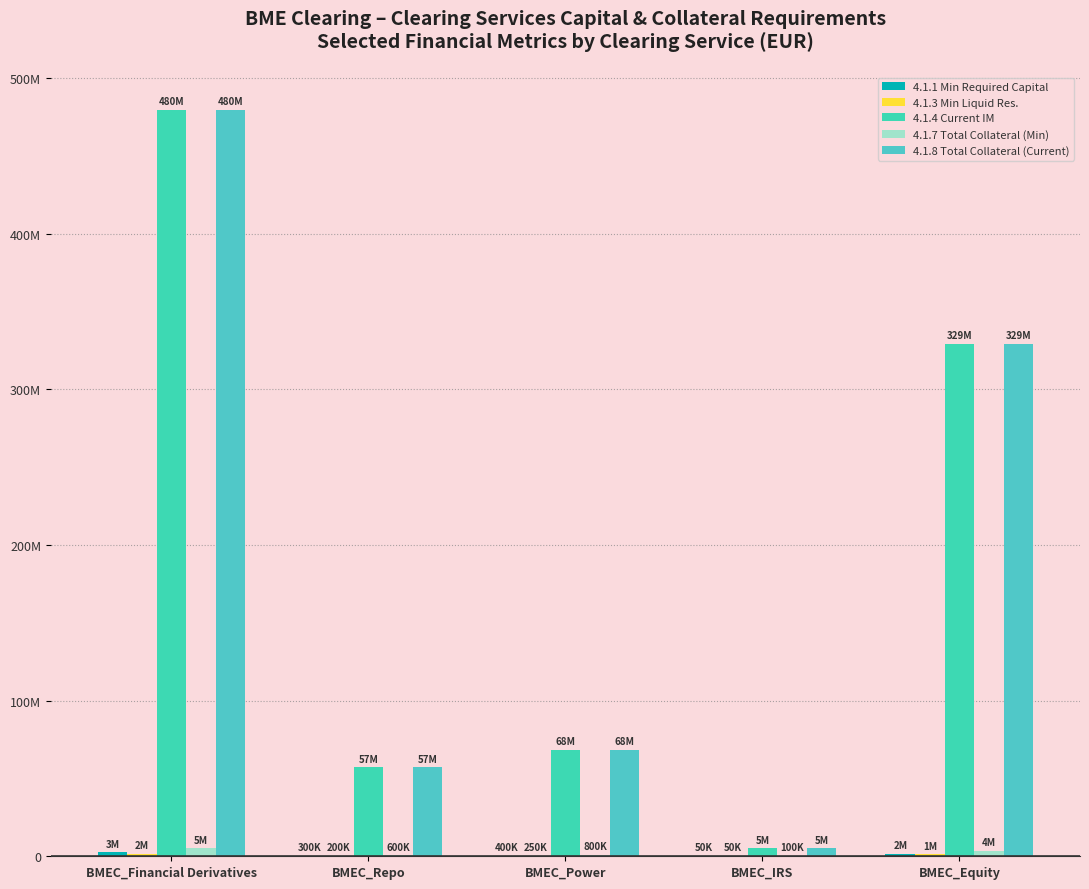

What is the label of the 1st bar from the left?

BMEC_Financial Derivatives